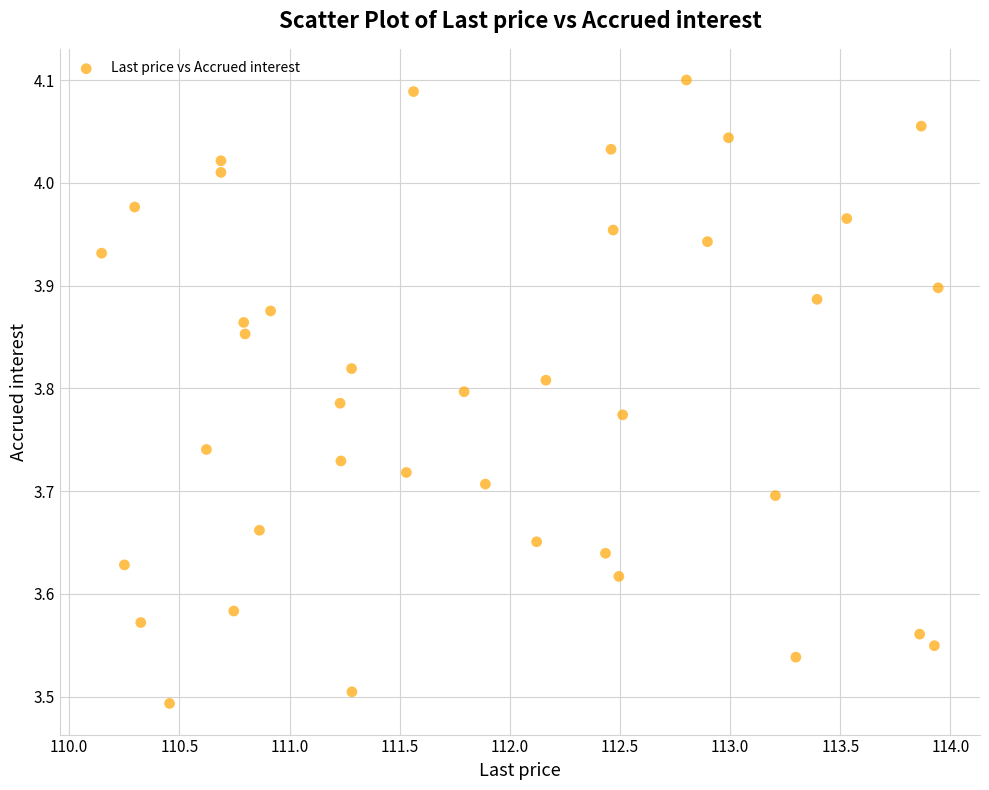

What is the range of Y values (max minus min)?

0.6